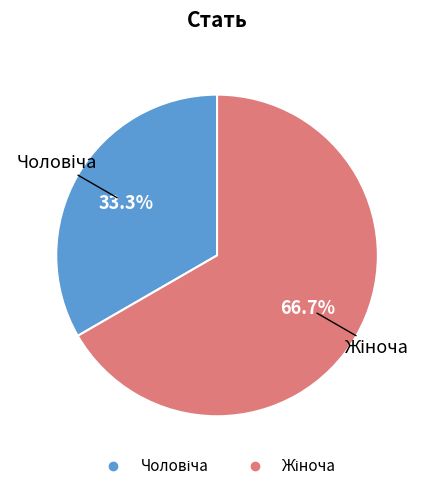

To the nearest percent, what is the difference between the largest and smallest slice percentages?

33%